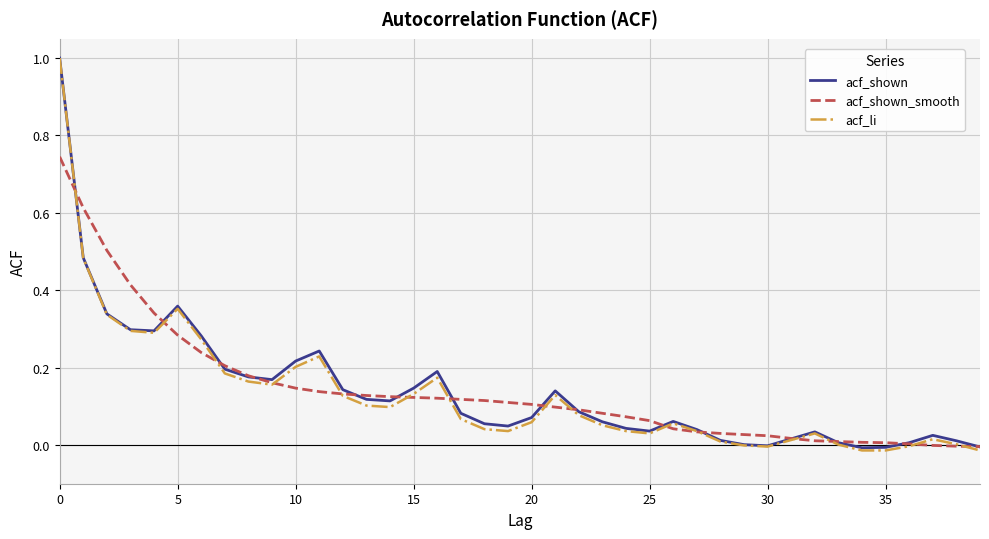

True or false: acf_li and acf_shown_smooth cross at least once.

True